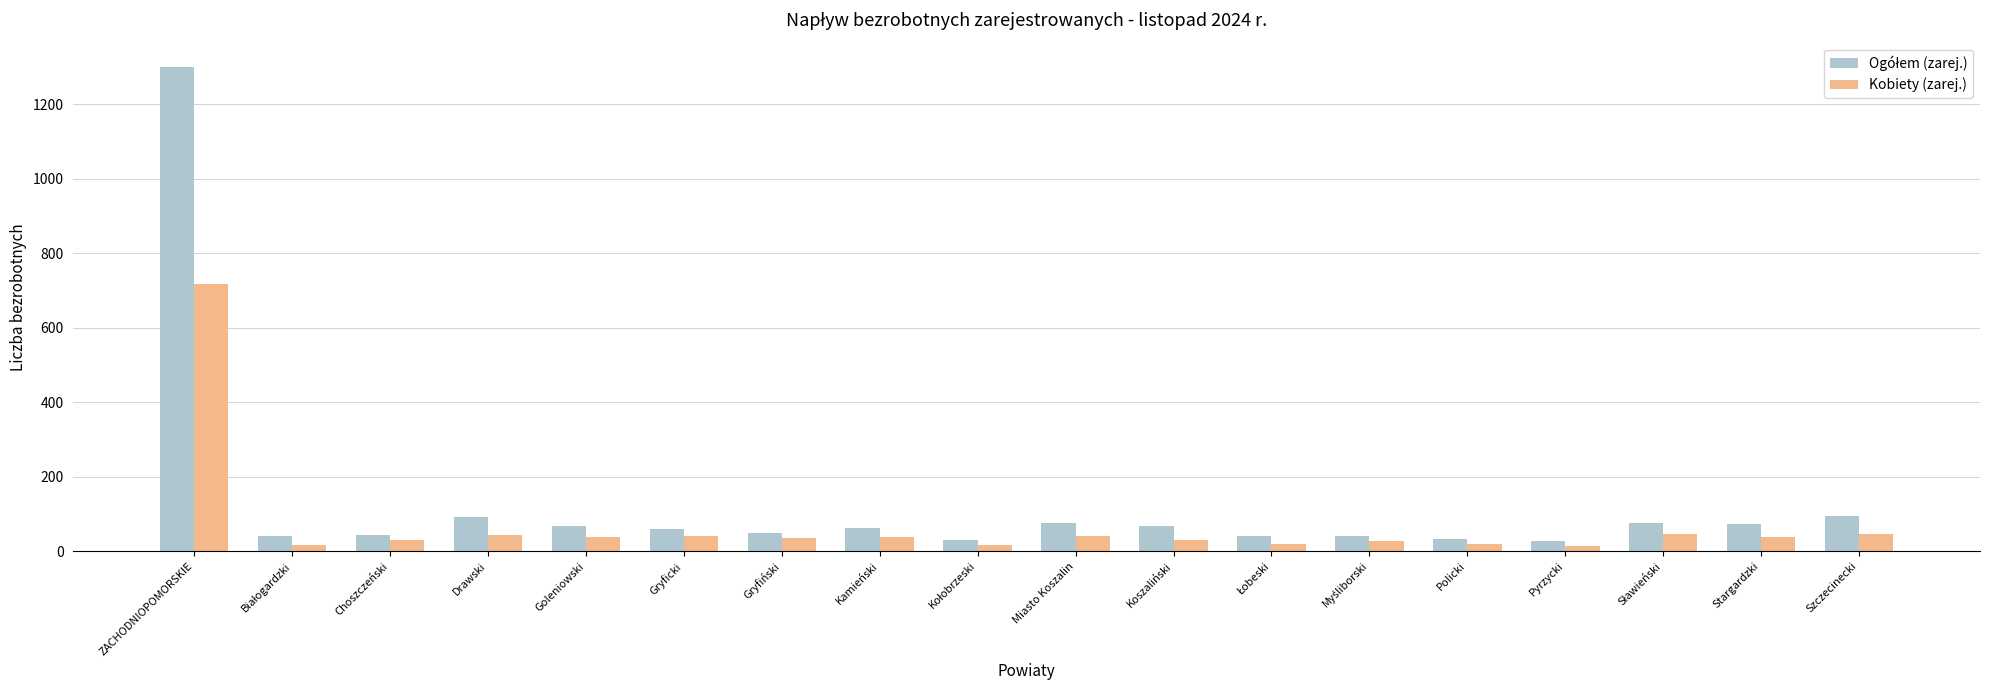

At which category is the sum across all series the highest?

ZACHODNIOPOMORSKIE